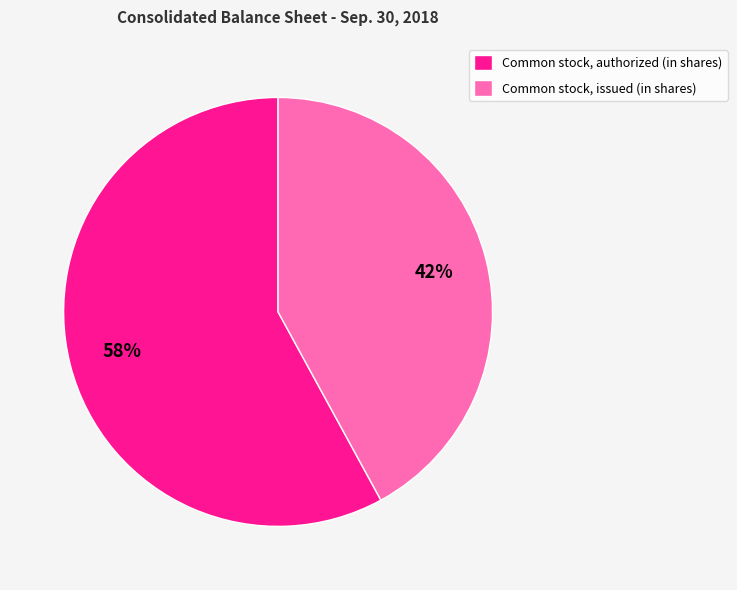

To the nearest percent, what percentage of the pie is Common stock, issued (in shares)?

42%